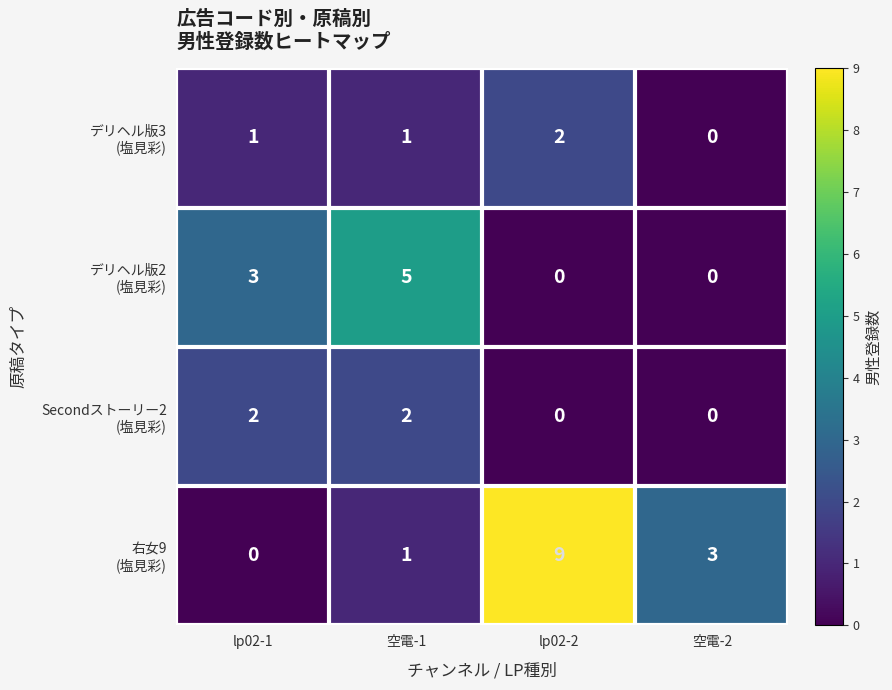

At which category is the sum across all series the highest?

lp02-2